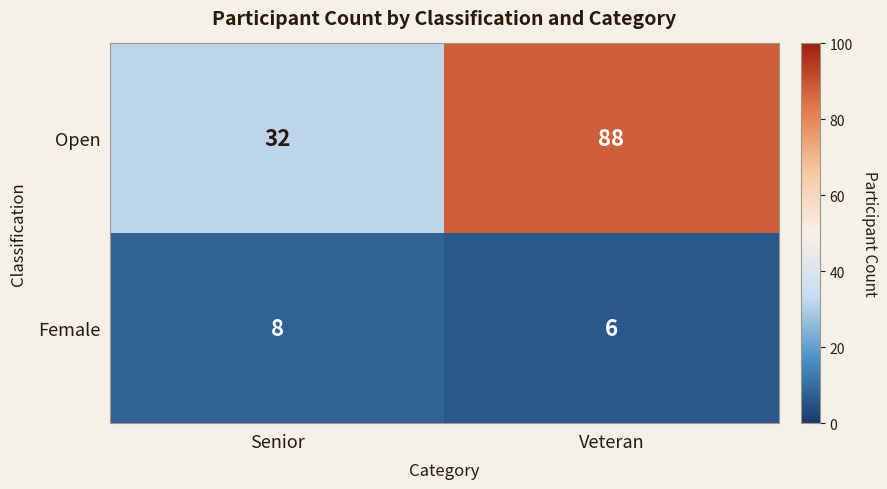

At which category does the chart reach its peak across all series?

Veteran